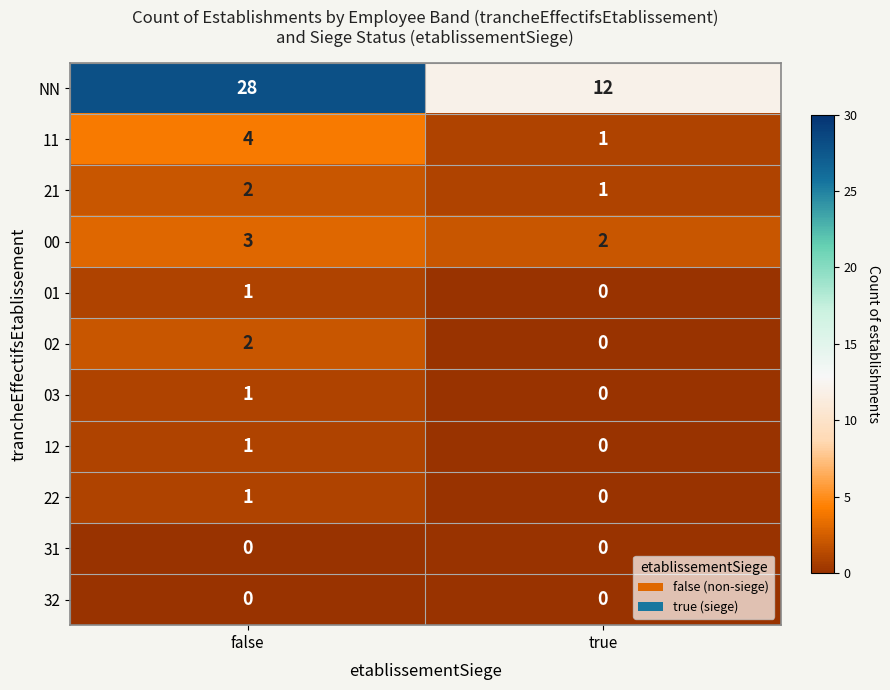

What is the sum of the 00 values at false and true?

5